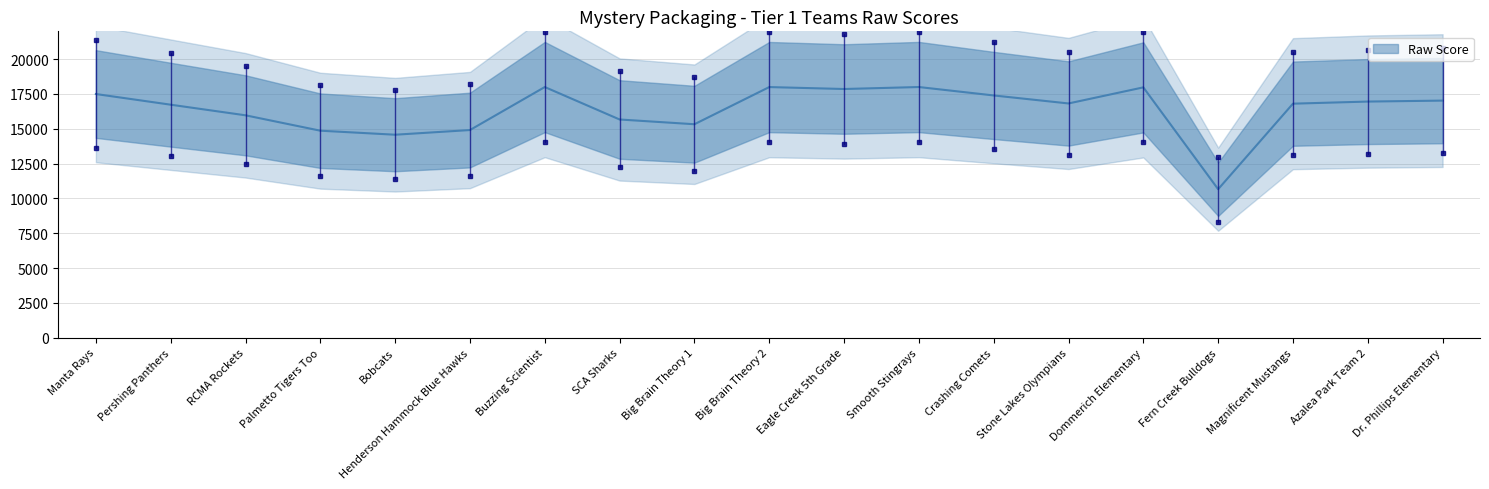

Which has a higher value, Big Brain Theory 2 or Pershing Panthers?

Big Brain Theory 2